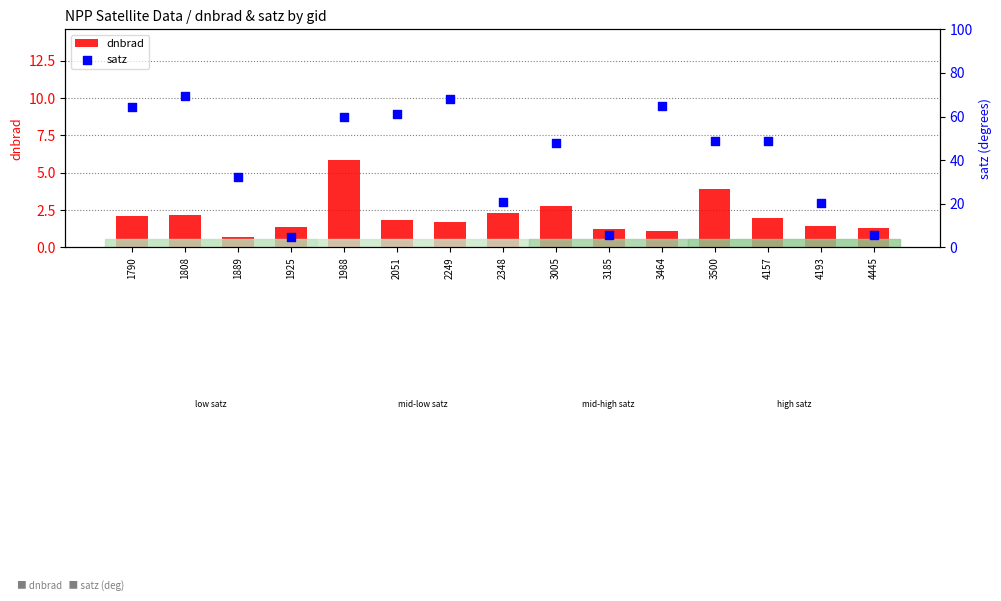

What is the total value across all series at 1808?

71.4